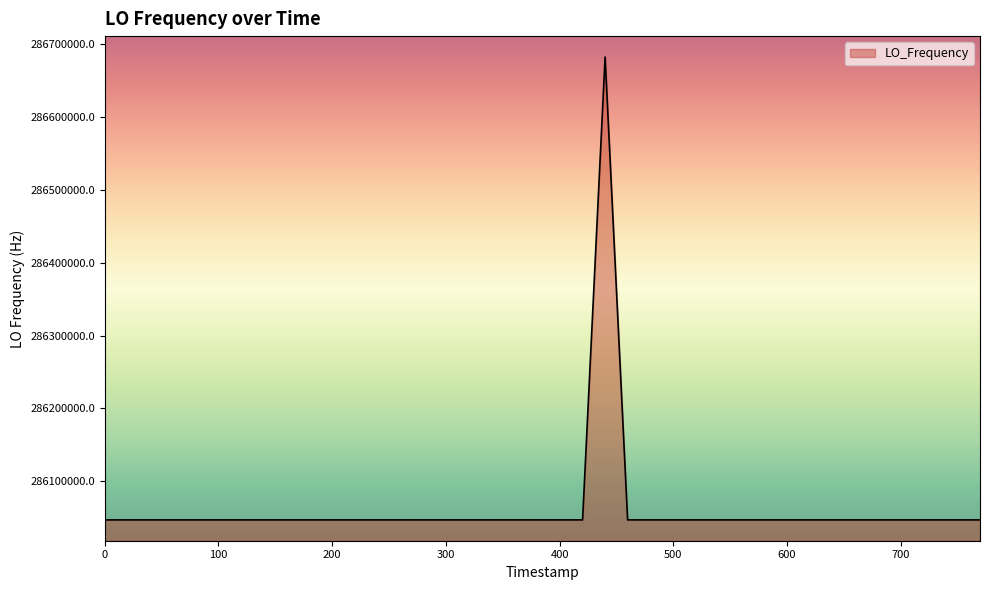

What is the sum of all values?

11442515708.2